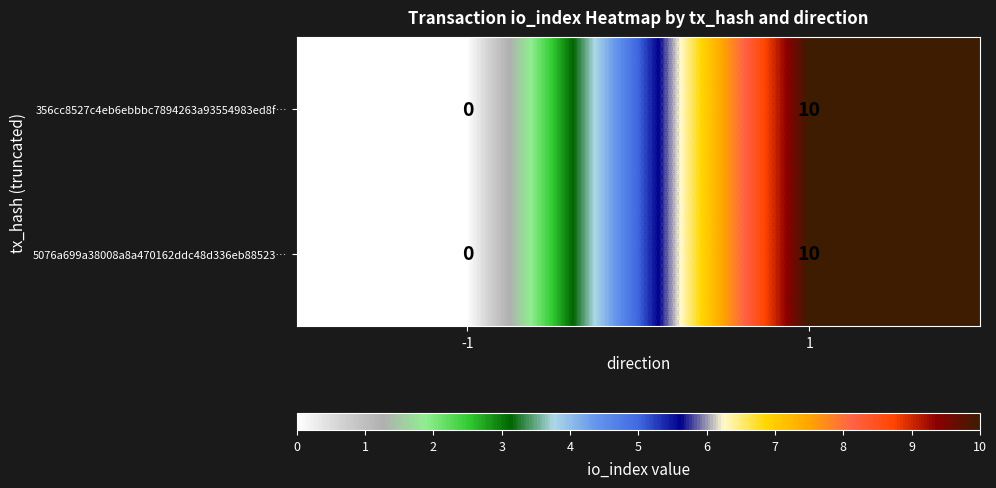

What value does the 356cc8527c4eb6ebbbc7894263a93554983ed8f… series have at 1, to the nearest 10?

10